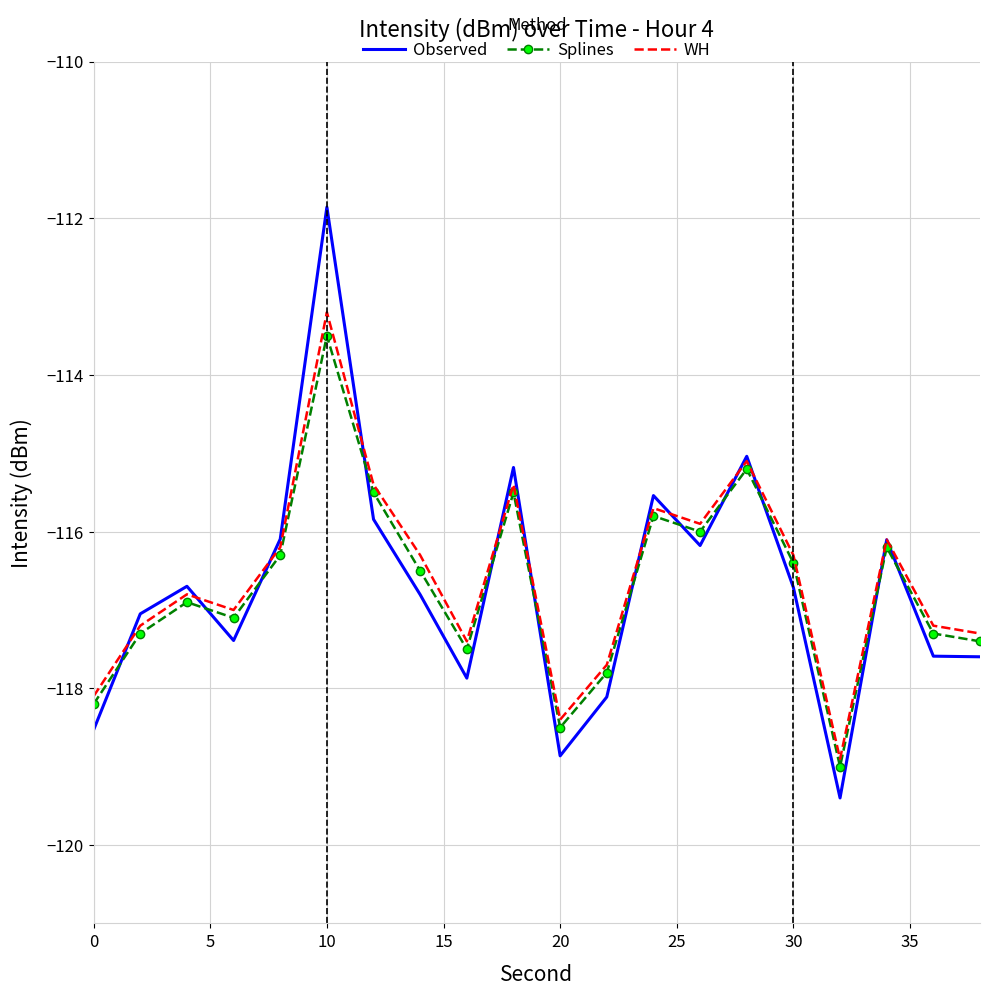

In Observed, how many points are lower than both neighbors (excluding endpoints)?

5